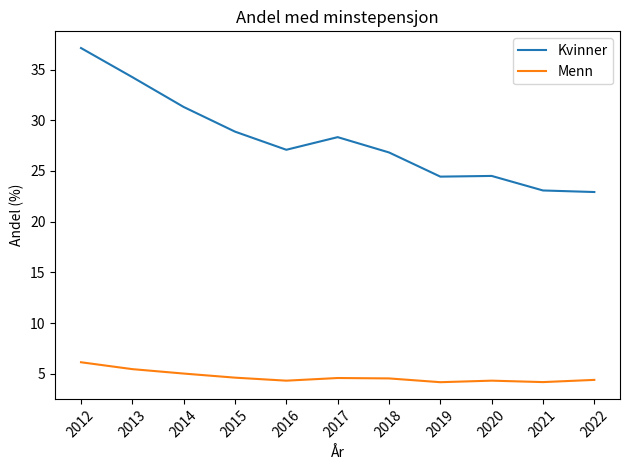

Is it true that Kvinner equals 23.1 at 2021?

True